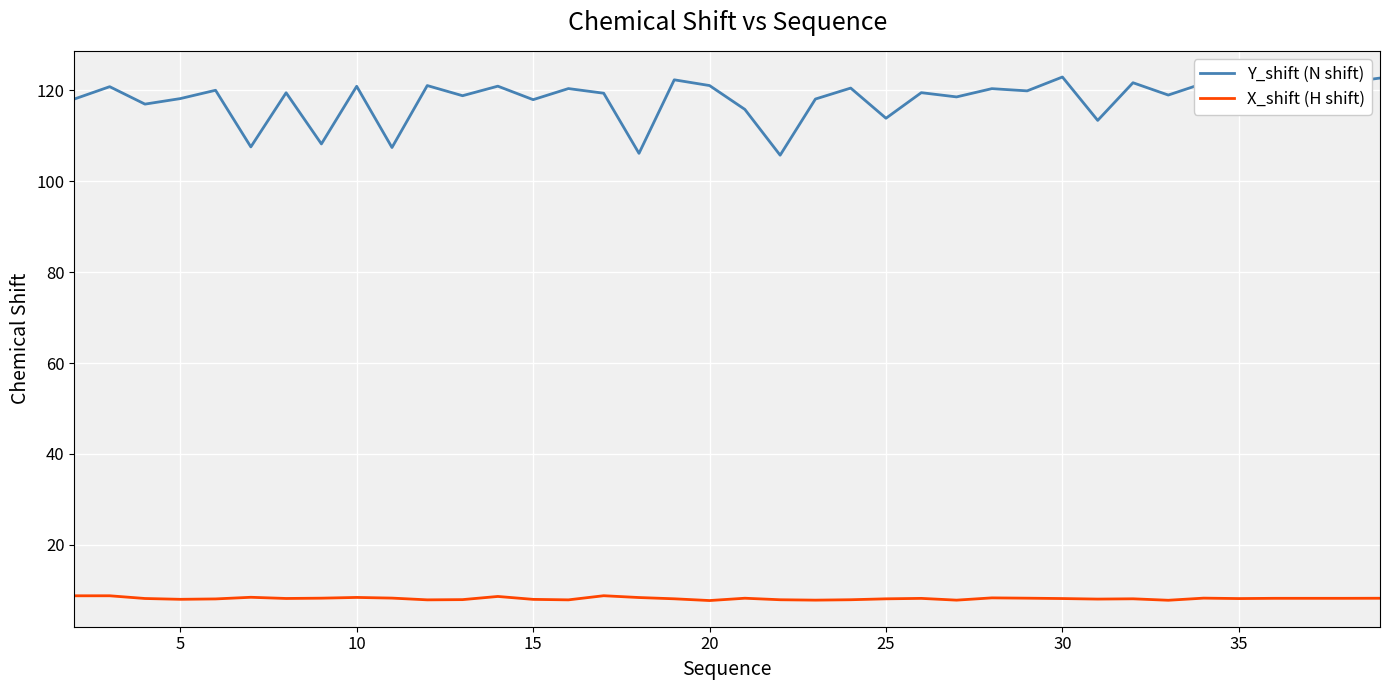

What is the highest value of the Y_shift (N shift) series?

122.9